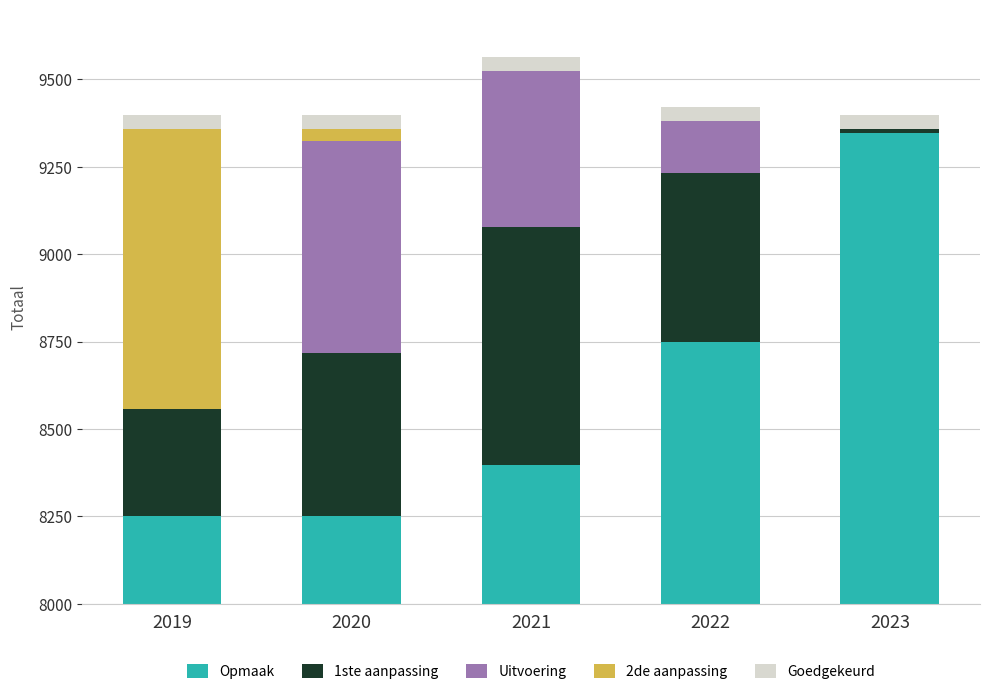

Is the value of 1ste aanpassing at 2020 greater than the value of Uitvoering at 2023?

Yes